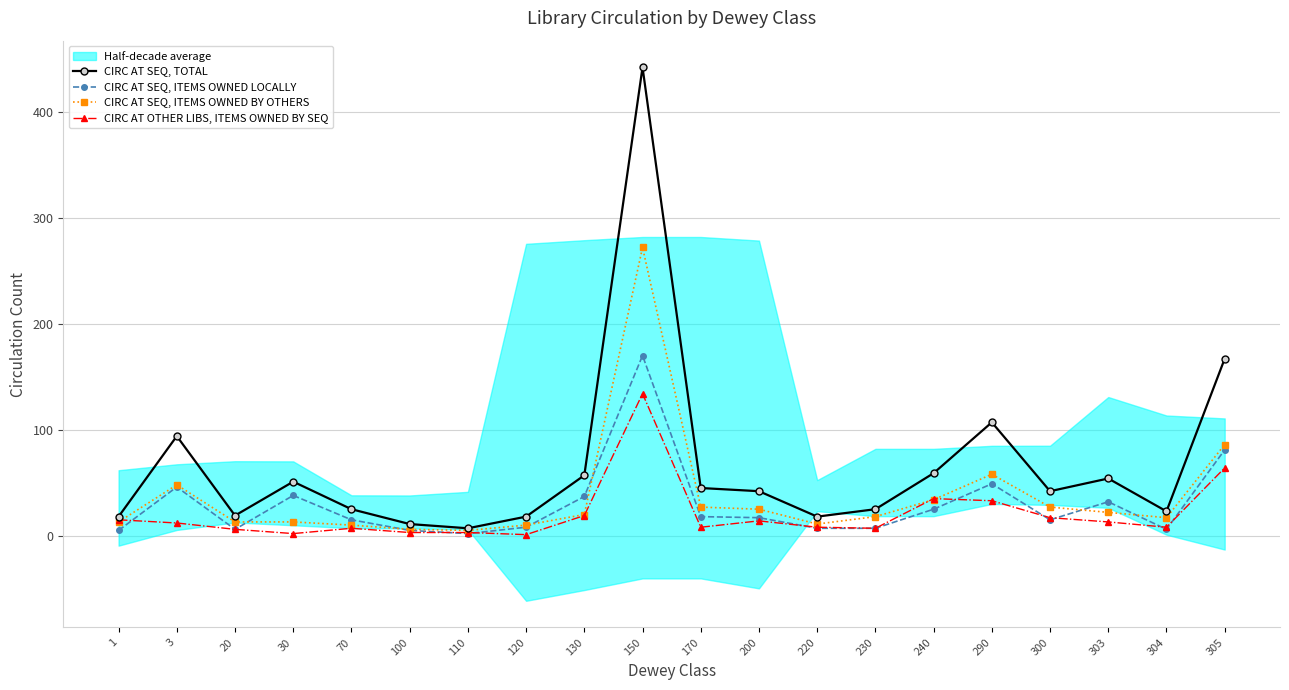

True or false: CIRC AT OTHER LIBS, ITEMS OWNED BY SEQ and CIRC AT SEQ, TOTAL cross at least once.

False